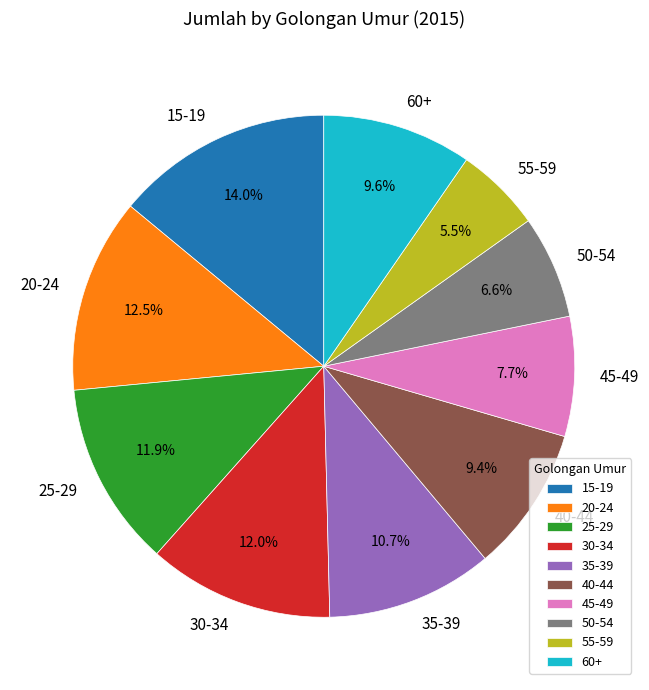

Between 60+ and 25-29, which is larger?

25-29